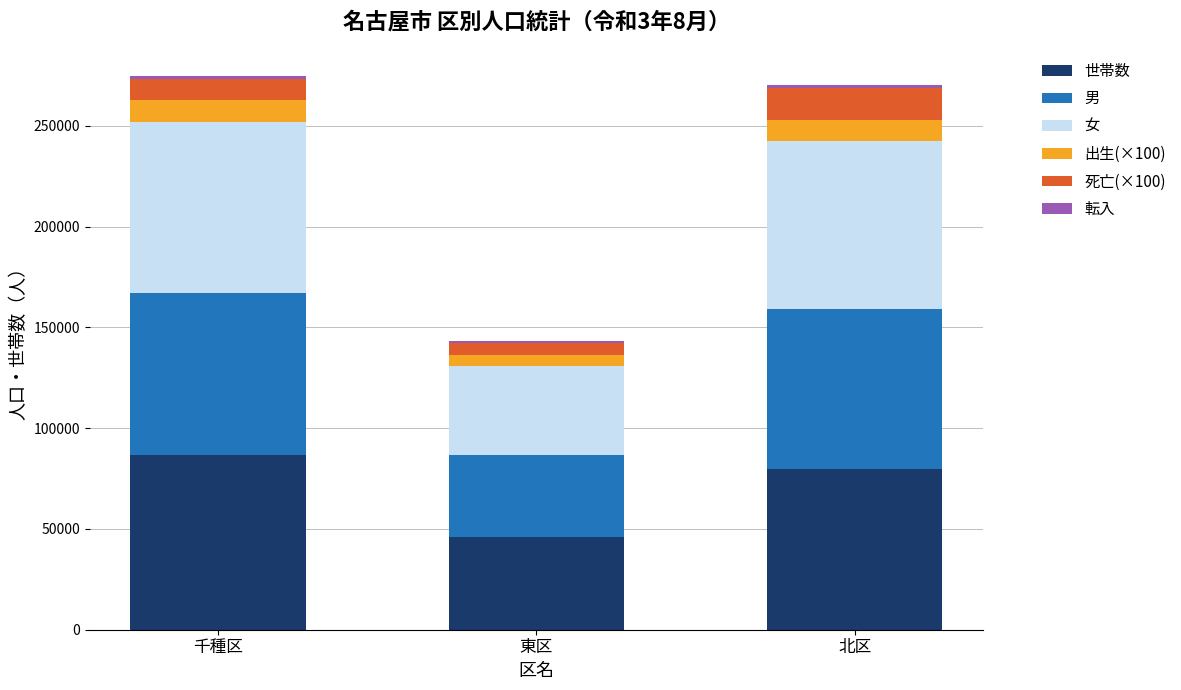

True or false: 世帯数 has a value of 44816 at 千種区.

False